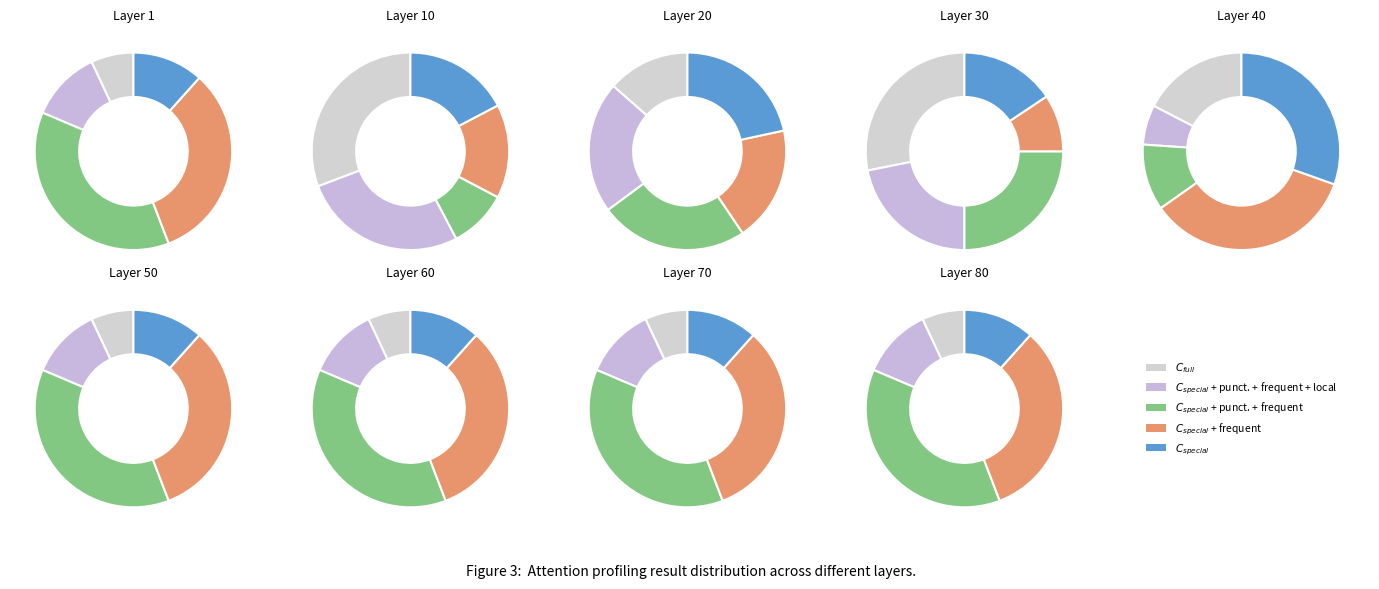

Is 6 the majority of the pie?

No